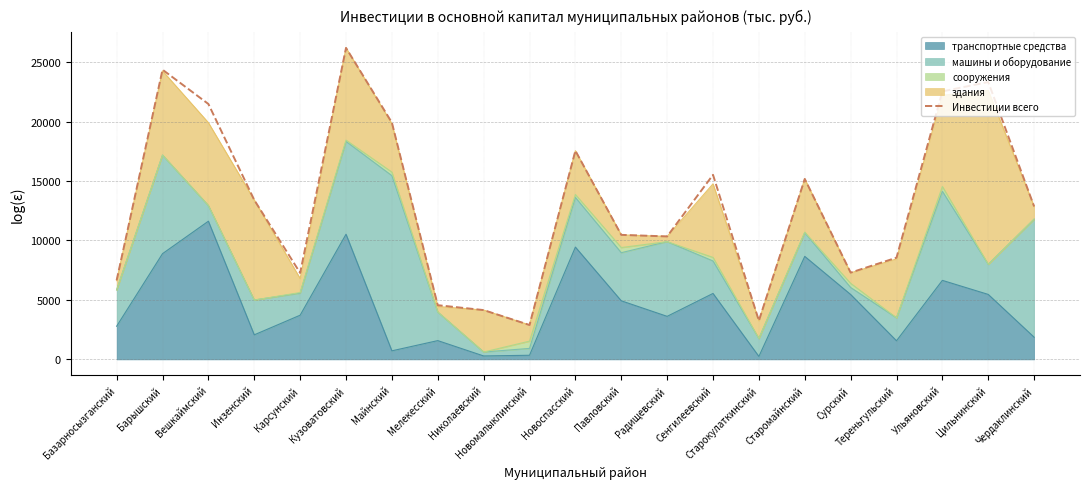

At which category does the chart reach its peak across all series?

Кузоватовский